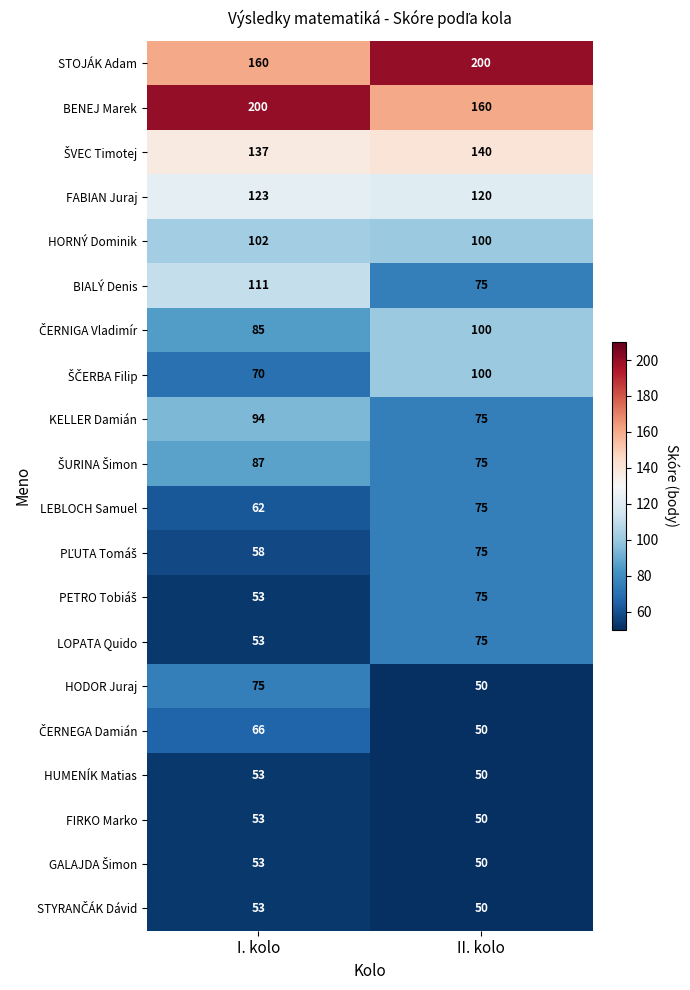

What is the sum of all LOPATA Quido values?

128